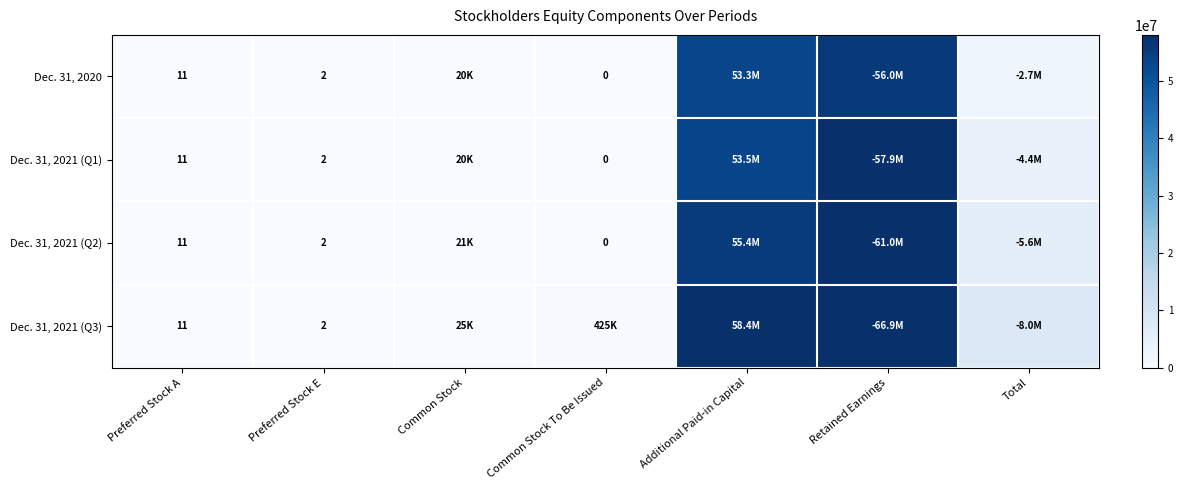

How many categories are shown in the chart?

7